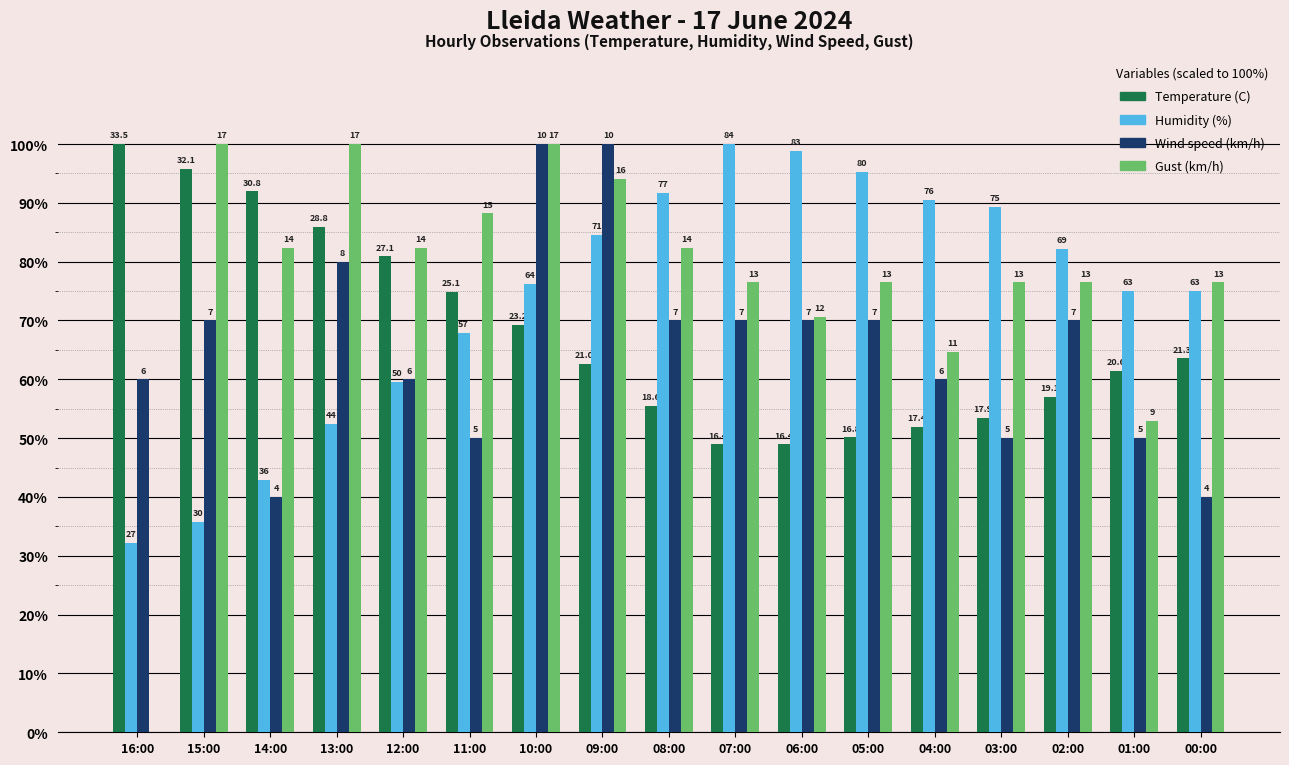

What is the sum of the Gust (km/h) values at 02:00 and 07:00?

152.9